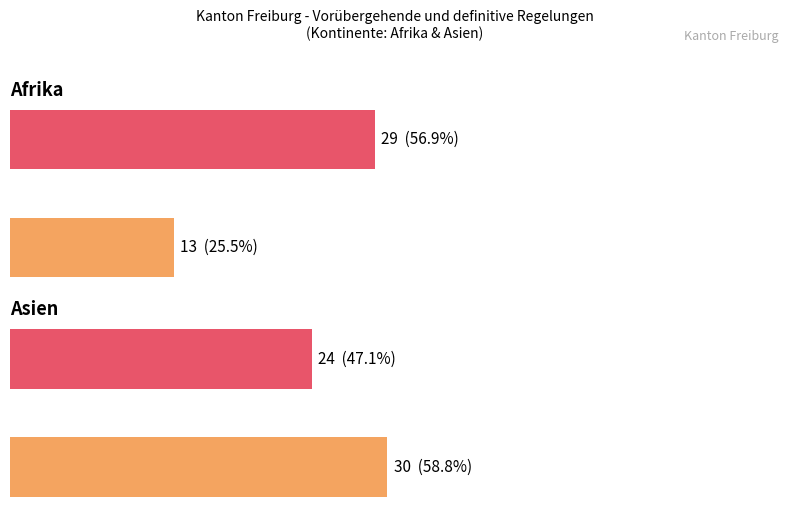

Which category has the highest value across all series?

Asien